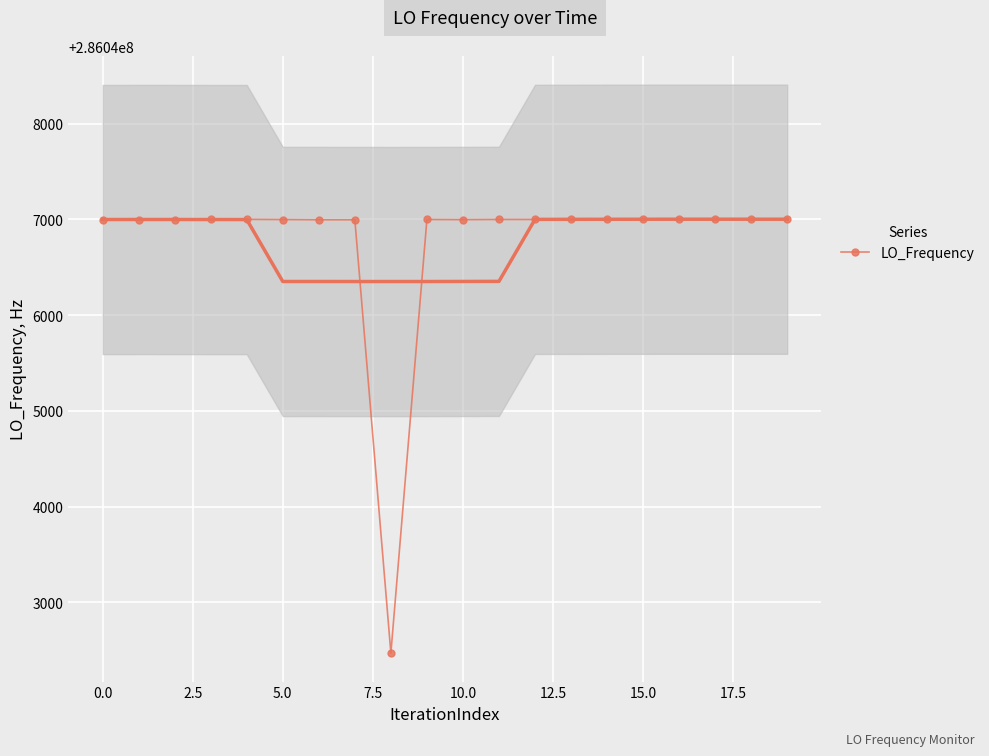

What is the value of the 6th point from the left?

286046999.1